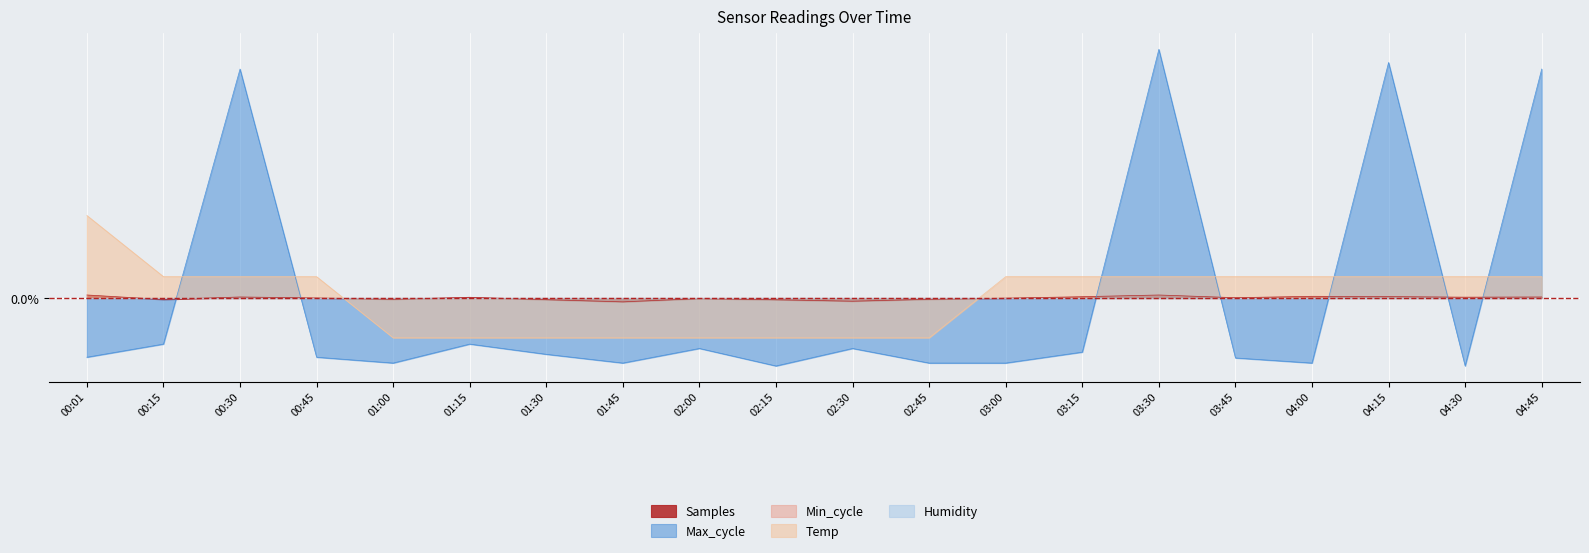

Does the chart display data point markers on the line(s)?

No